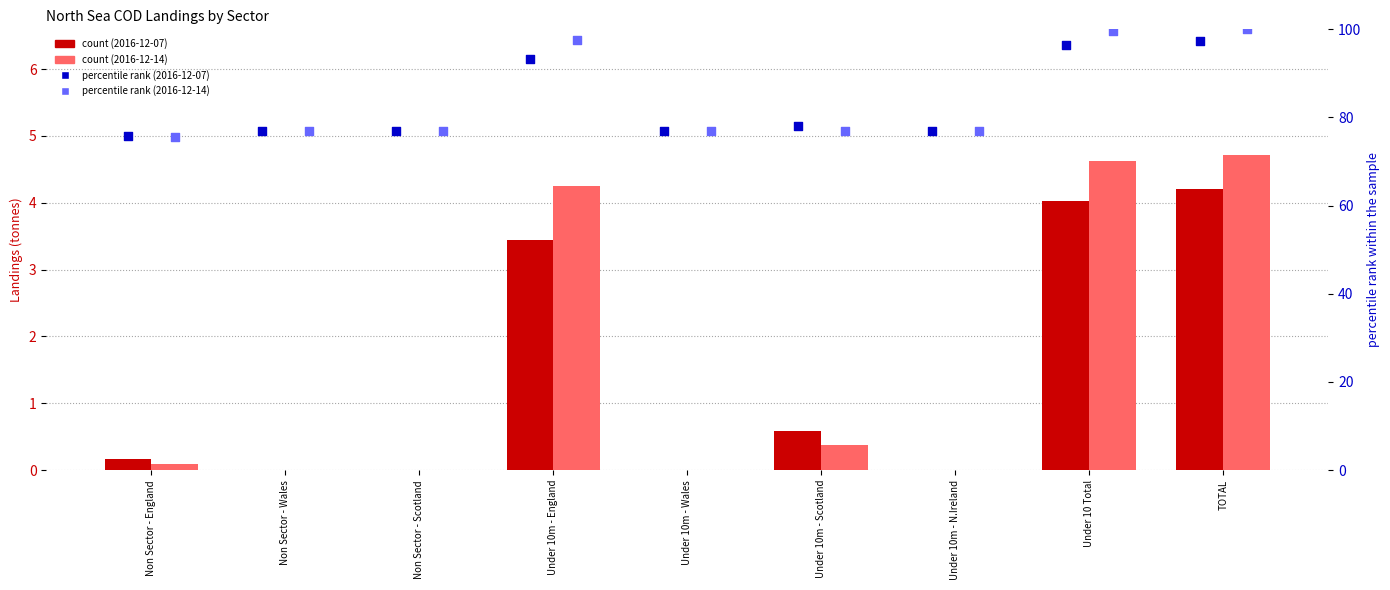

What is the total value across all series at Non Sector - Scotland?

154.0